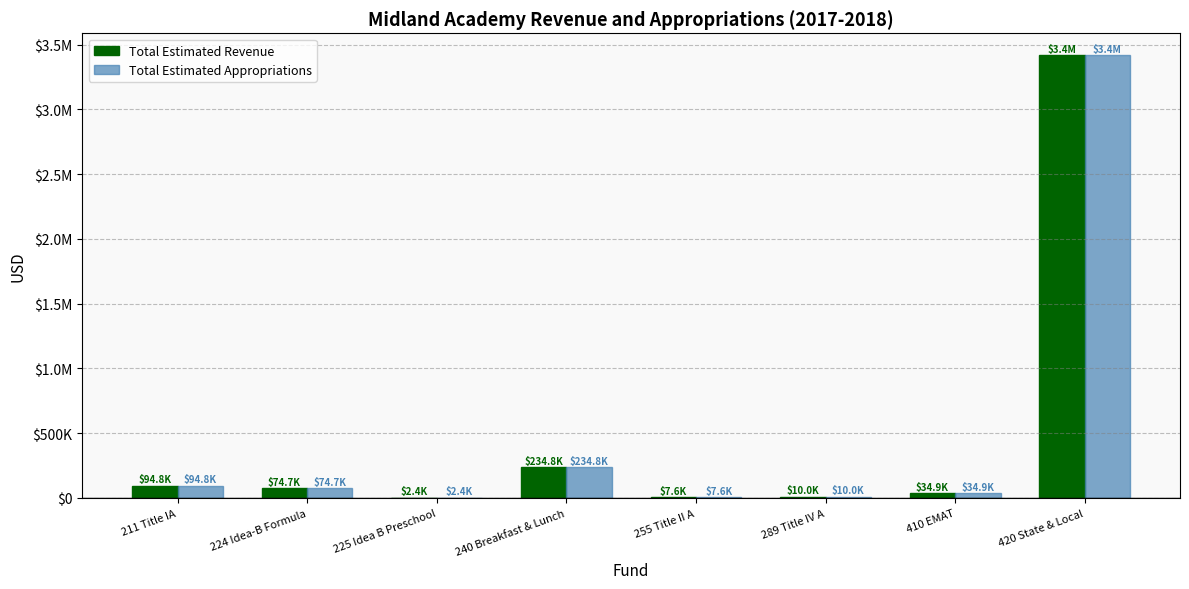

Does the chart contain stacked bars?

No